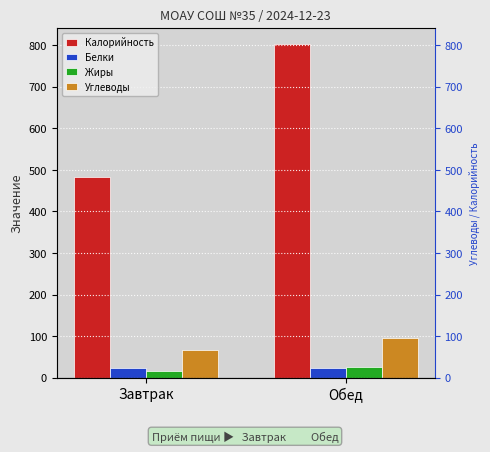

How many series are shown in this chart?

4